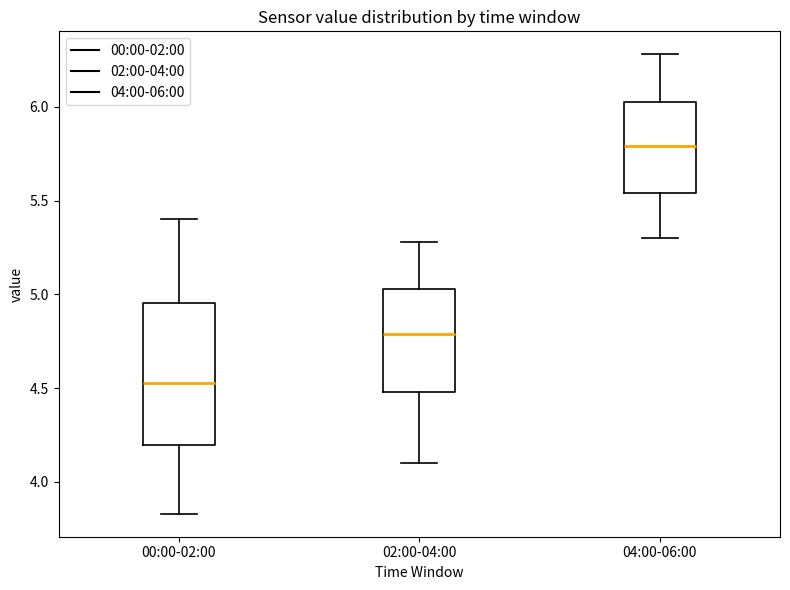

Where is the upper edge of the box for 04:00-06:00 on the y-axis? The values are not printed on the chart, so give them approximately, as read against the axis.

6.05